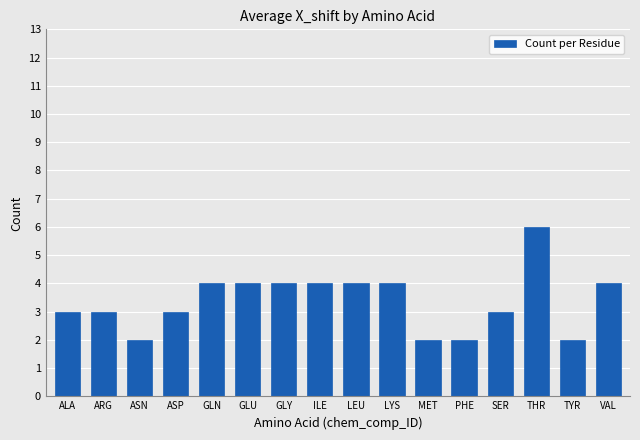

Between ASN and LYS, which is larger?

LYS